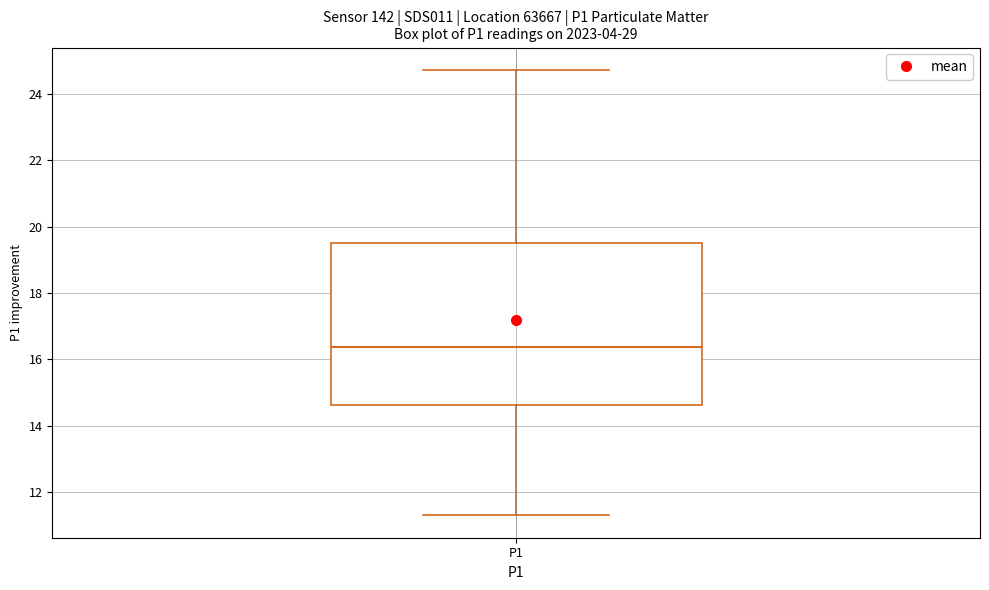

Read this box plot against the y-axis: the position of the median line, the range covered by the box, and the ends of both whiskers. The values are not printed on the chart, so give them approximately, as read against the axis.

median 16.4, box 14.6 to 19.4, whiskers 11.4 to 24.8